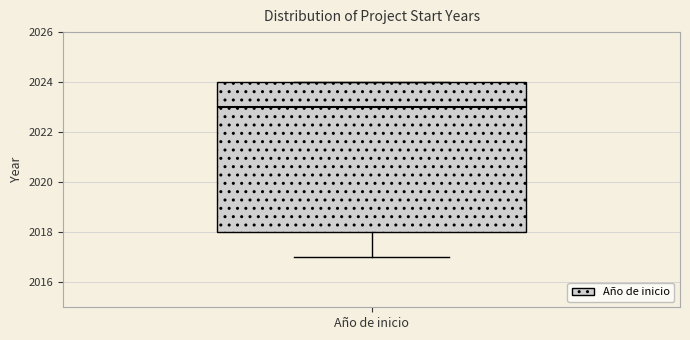

Where is the lower edge of the box for Año de inicio on the y-axis? The values are not printed on the chart, so give them approximately, as read against the axis.

2018